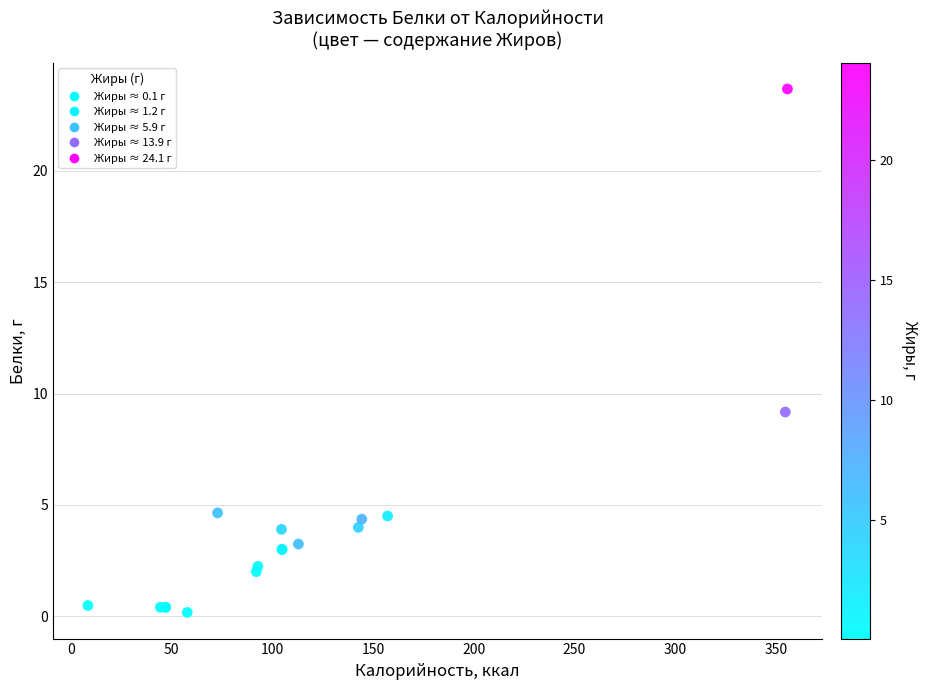

What Y value in the scatter plot is closest to 11?

9.2